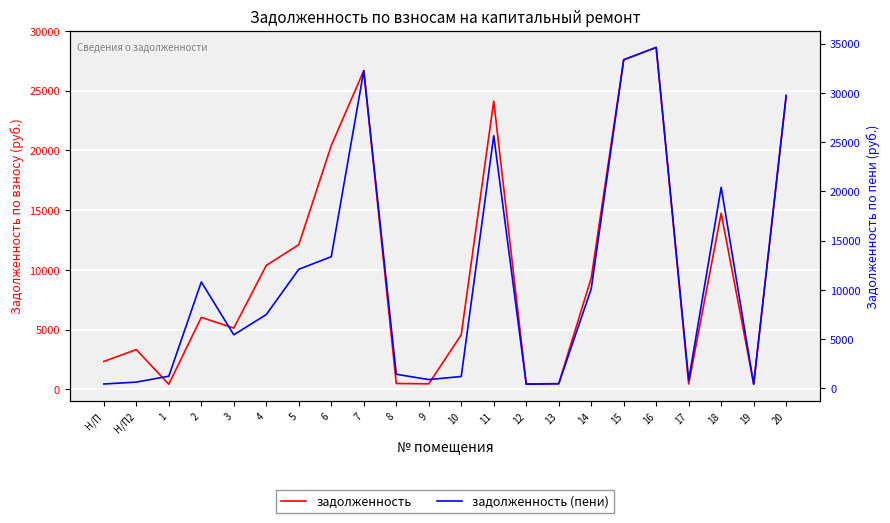

At which category is the sum across all series the highest?

16